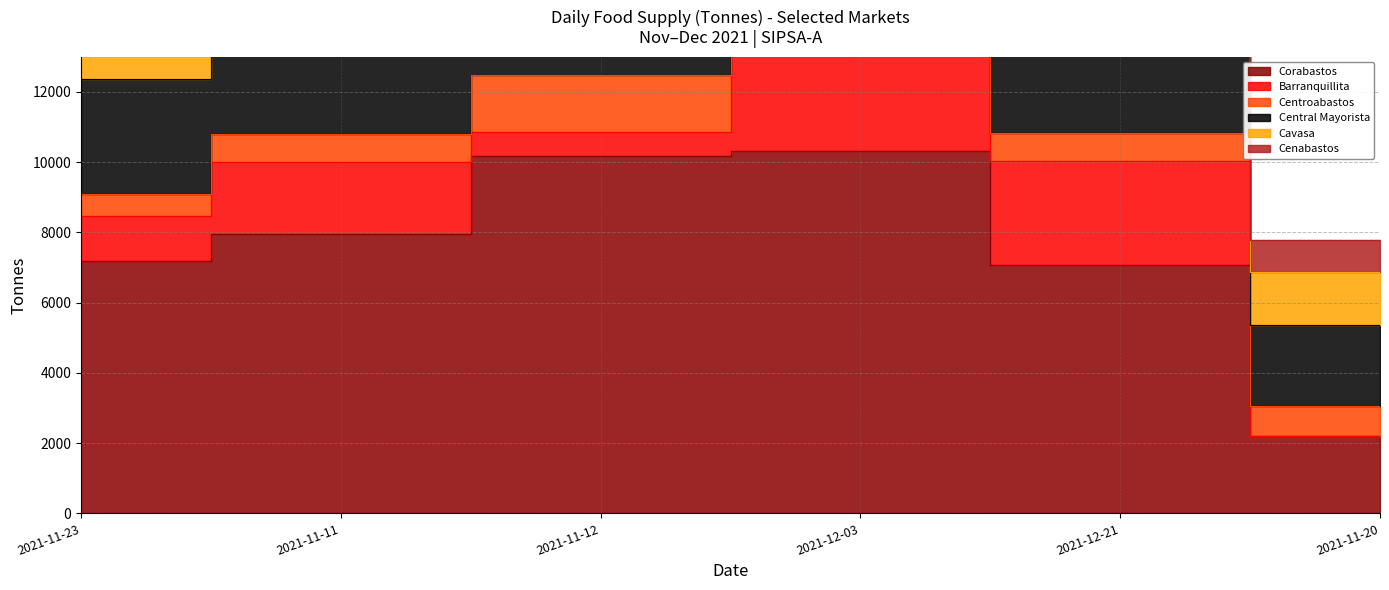

True or false: Cavasa has a value of 463.0 at 2021-11-12.

True